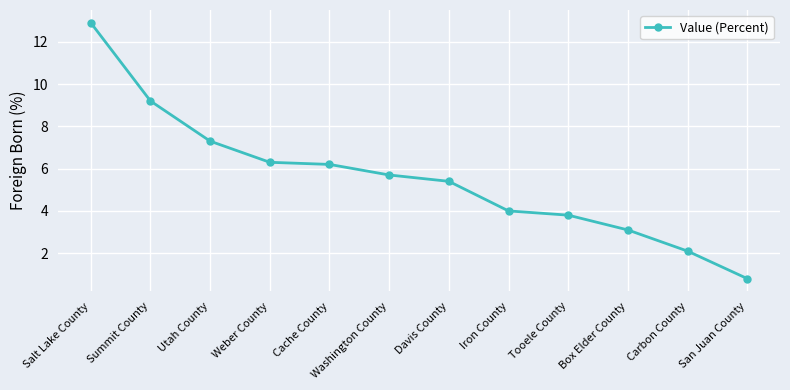

The chart shows a value of 0.8 at San Juan County. True or false?

True